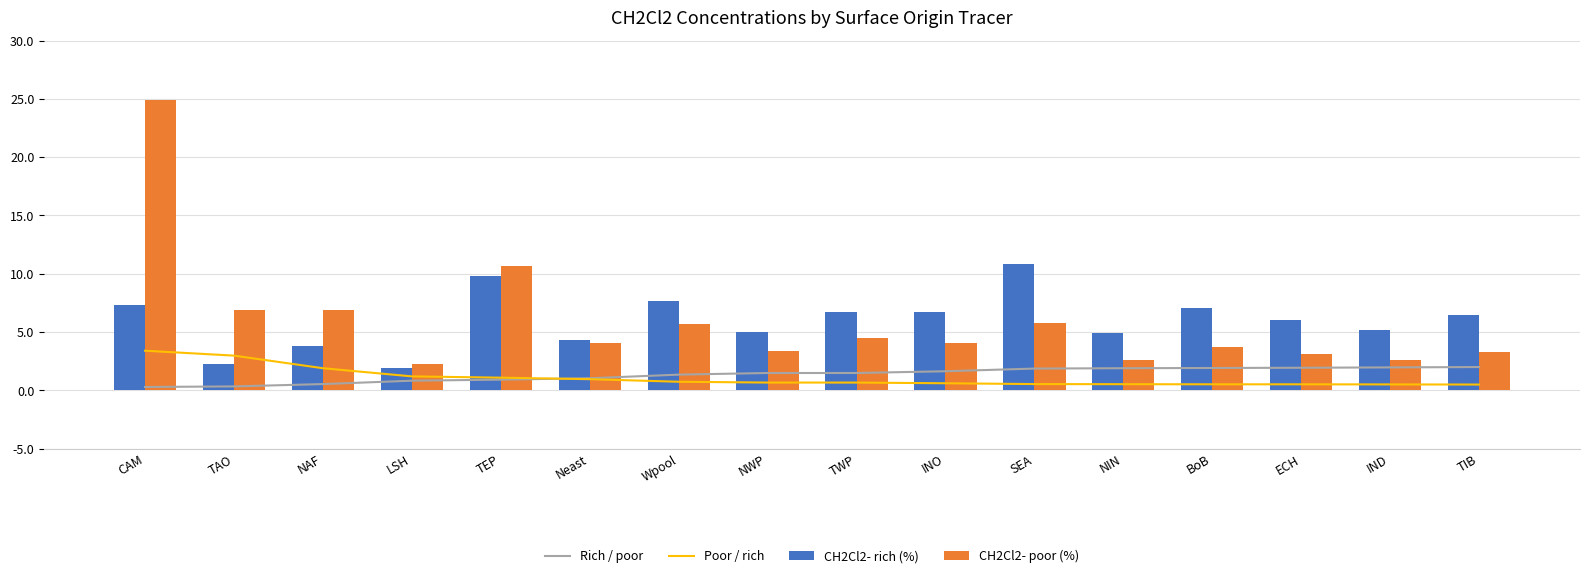

Reading left to right, what are all the values shown in this chart?

Rich / poor: 0.3	0.3	0.5	0.8	0.9	1.0	1.4	1.5	1.5	1.6	1.9	1.9	1.9	1.9	2.0	2.0
Poor / rich: 3.4	3.0	1.9	1.2	1.1	1.0	0.7	0.7	0.7	0.6	0.5	0.5	0.5	0.5	0.5	0.5
CH2Cl2- rich (%): 7.3	2.3	3.8	1.9	9.8	4.3	7.7	5.0	6.7	6.7	10.8	4.9	7.1	6.0	5.2	6.5
CH2Cl2- poor (%): 24.9	6.9	6.9	2.3	10.7	4.1	5.7	3.4	4.5	4.1	5.8	2.6	3.7	3.1	2.6	3.3